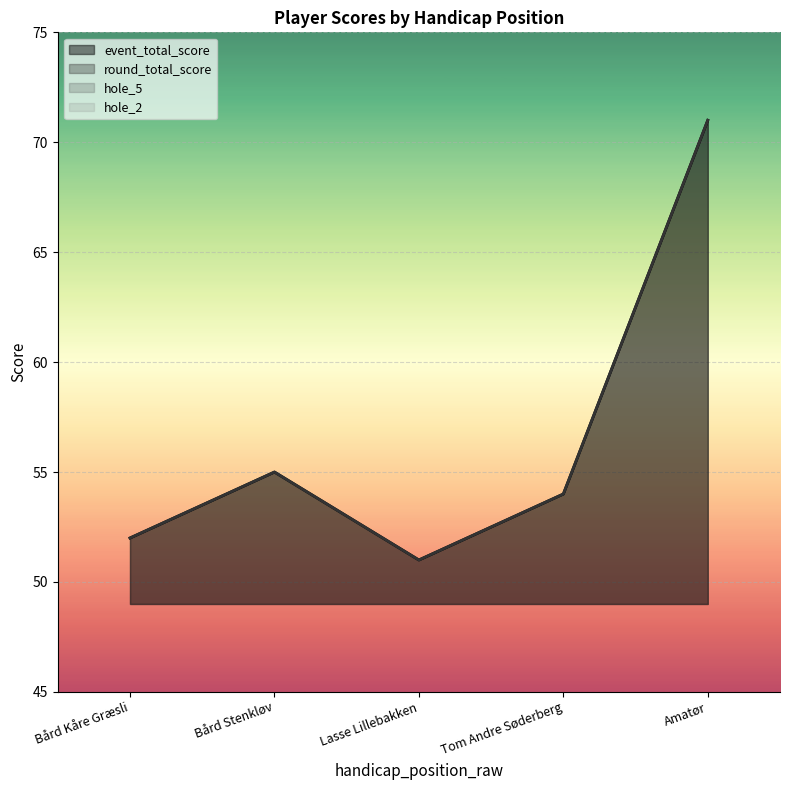

How many lines are shown in the chart?

4